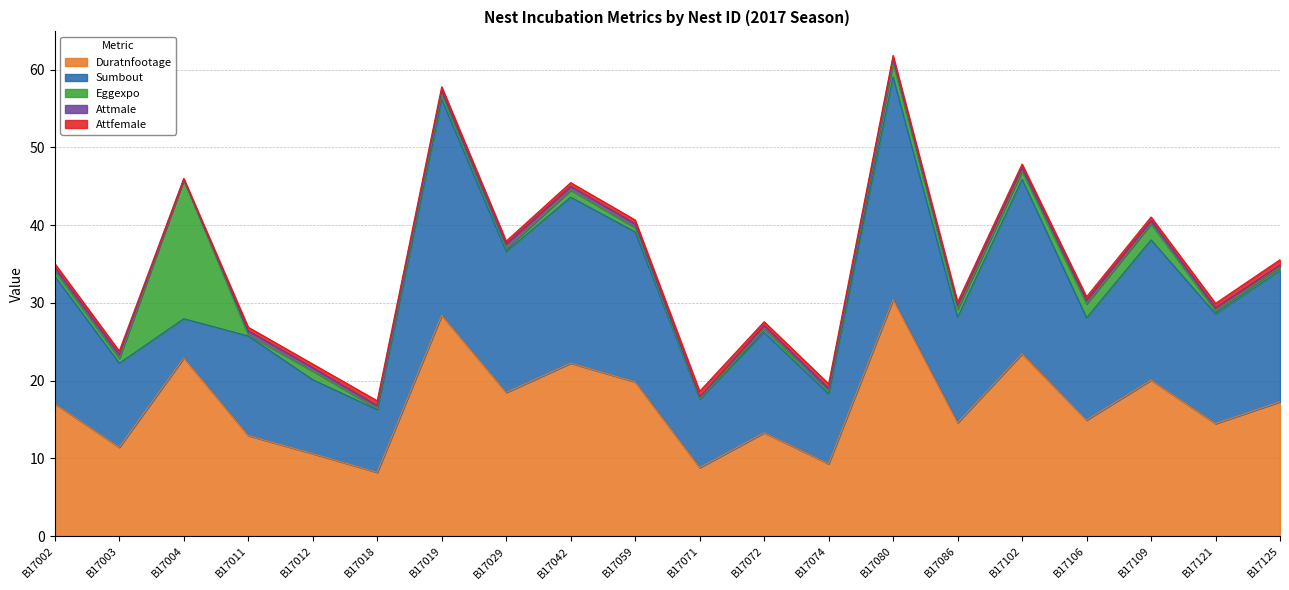

Which series has the largest total across all categories?

Duratnfootage